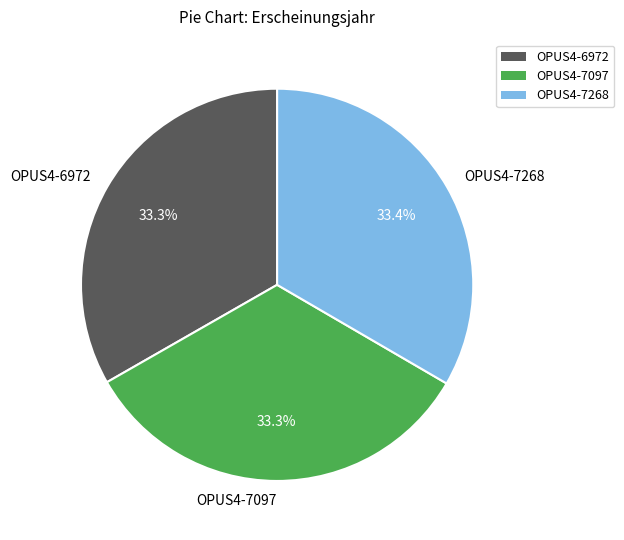

The OPUS4-6972 slice represents 33% of the pie. True or false?

True